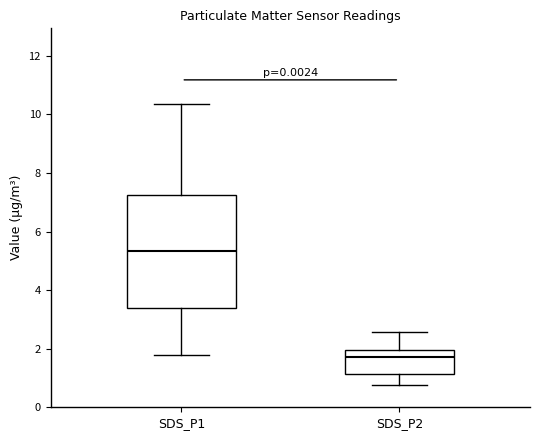

Reading left to right, transcribe this box plot: for each box, give where its median line is, the range the box spans, and where its two whiskers end, as read against the y-axis. The values are not printed on the chart, so give them approximately, as read against the axis.

SDS_P1: median 5.4, box 3.4 to 7.2, whiskers 1.8 to 10.4
SDS_P2: median 1.8, box 1.2 to 2.0, whiskers 0.8 to 2.6